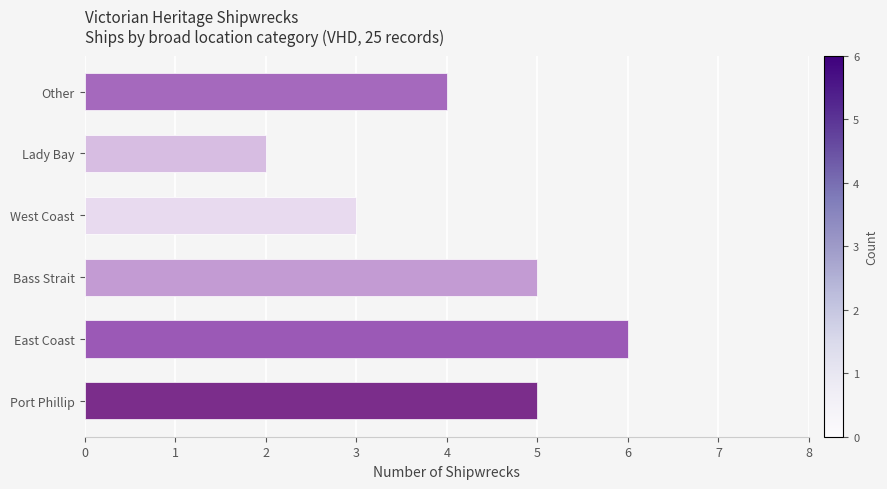

Reading left to right, extract all data points from this chart.

5	6	5	3	2	4